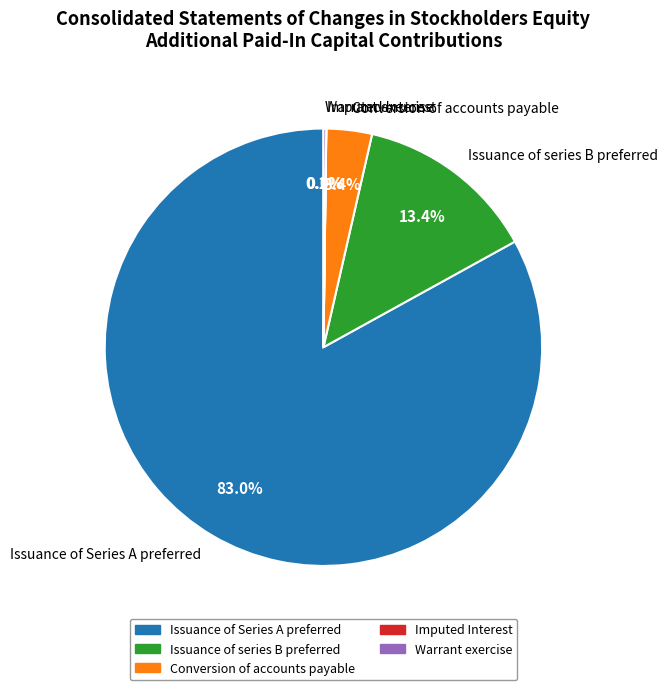

To the nearest percent, what portion does Issuance of series B preferred represent?

13%